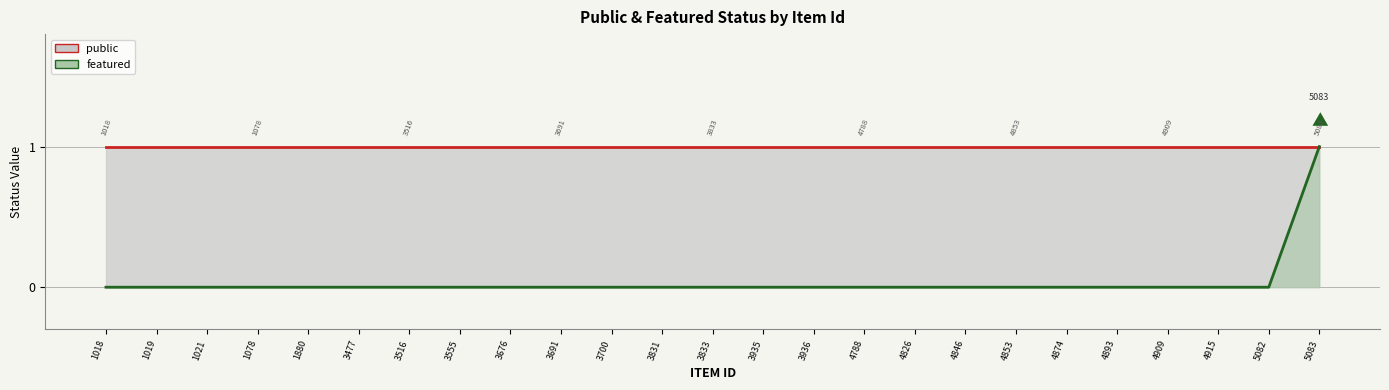

Reading left to right, transcribe all the data shown in this chart.

public: 1018=1	1019=1	1021=1	1078=1	1880=1	3477=1	3516=1	3555=1	3676=1	3691=1	3700=1	3831=1	3833=1	3935=1	3936=1	4788=1	4826=1	4846=1	4853=1	4874=1	4893=1	4909=1	4915=1	5082=1	5083=1
featured: 1018=0	1019=0	1021=0	1078=0	1880=0	3477=0	3516=0	3555=0	3676=0	3691=0	3700=0	3831=0	3833=0	3935=0	3936=0	4788=0	4826=0	4846=0	4853=0	4874=0	4893=0	4909=0	4915=0	5082=0	5083=1